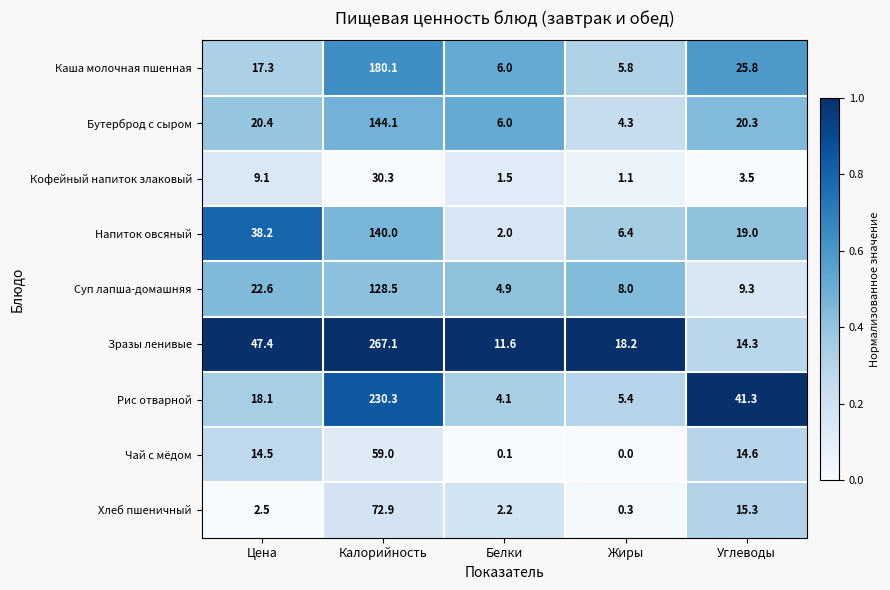

What is the difference between the highest and lowest values at Цена?

44.9